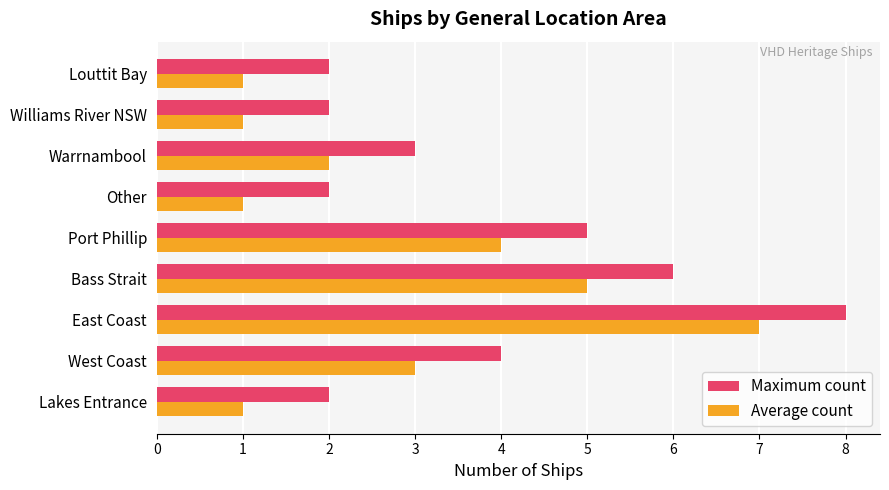

At which label is Maximum count closest to 5?

Port Phillip